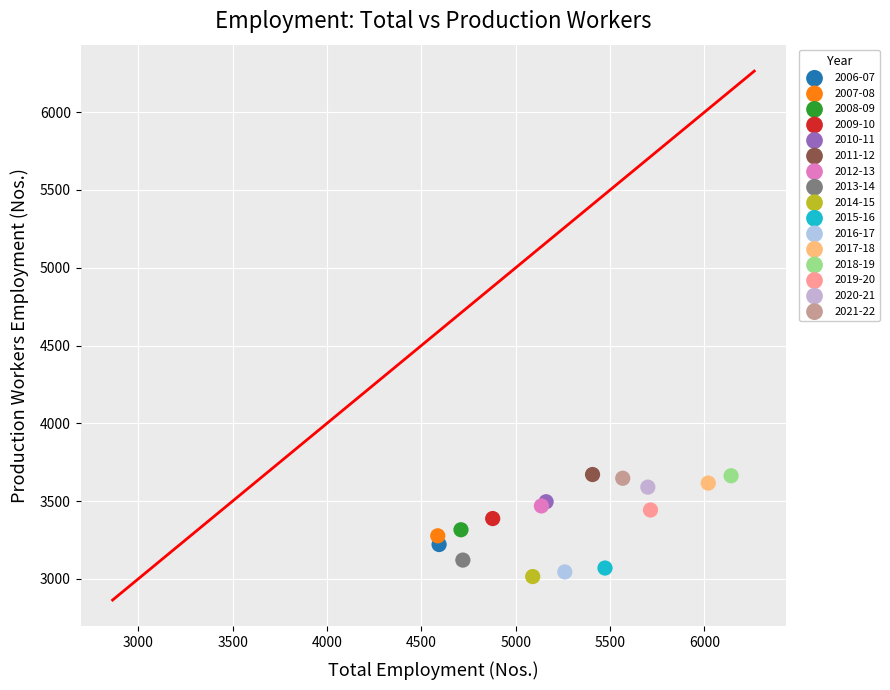

What are all the series names shown in the legend?

2006-07, 2007-08, 2008-09, 2009-10, 2010-11, 2011-12, 2012-13, 2013-14, 2014-15, 2015-16, 2016-17, 2017-18, 2018-19, 2019-20, 2020-21, 2021-22